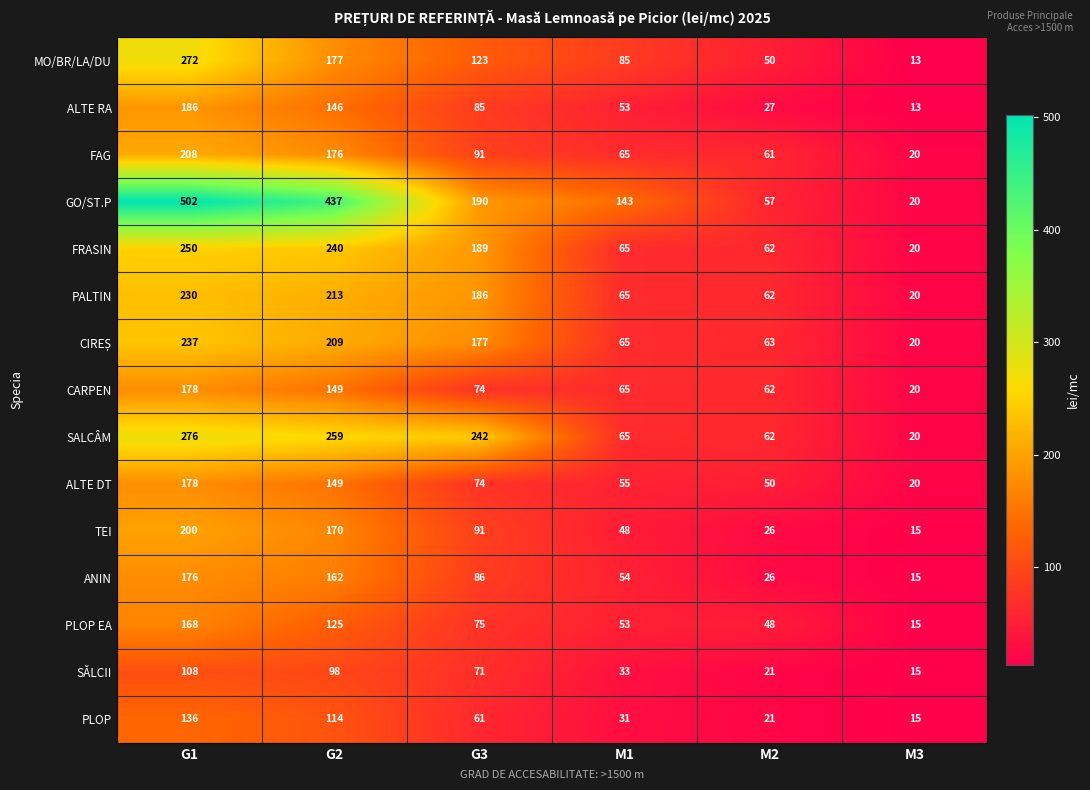

The value of TEI at M2 is 16. True or false?

False